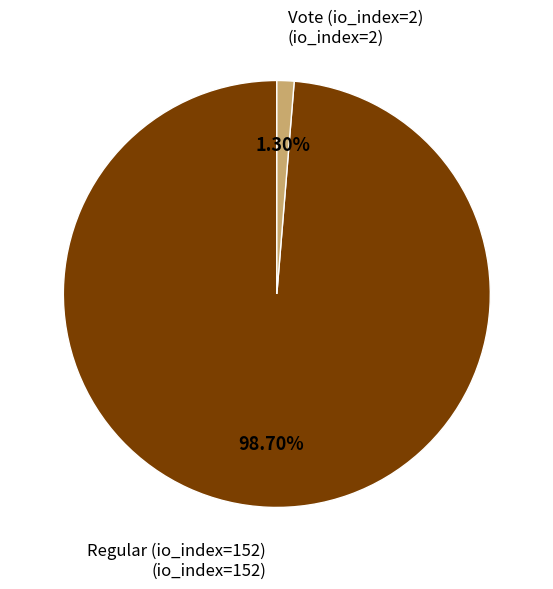

To the nearest percent, what is the average slice percentage?

50%